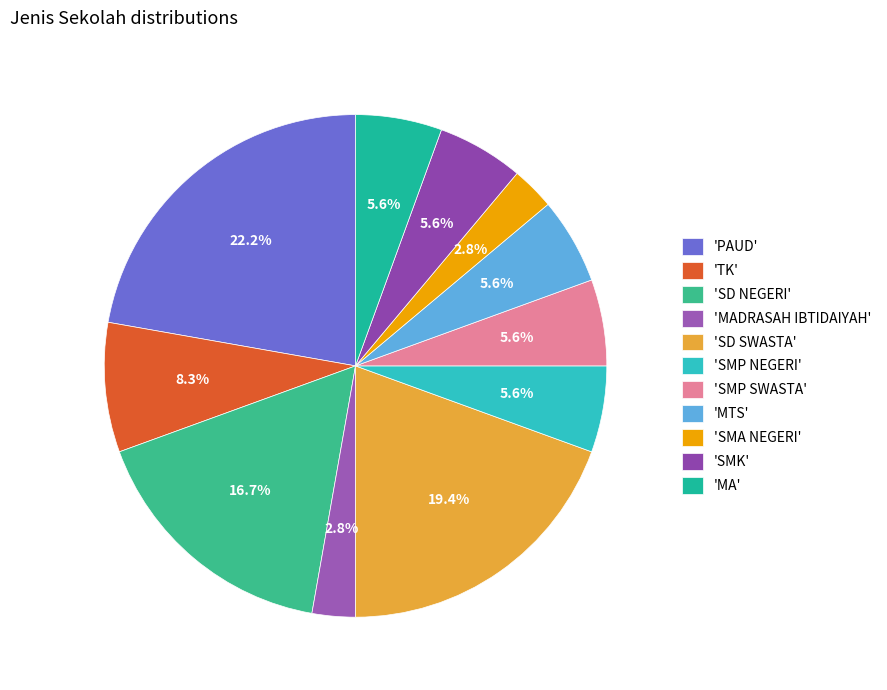

Rank the categories by value from lowest to highest.

MADRASAH IBTIDAIYAH, SMA NEGERI, SMP NEGERI, SMP SWASTA, MTS, SMK, MA, TK, SD NEGERI, SD SWASTA, PAUD